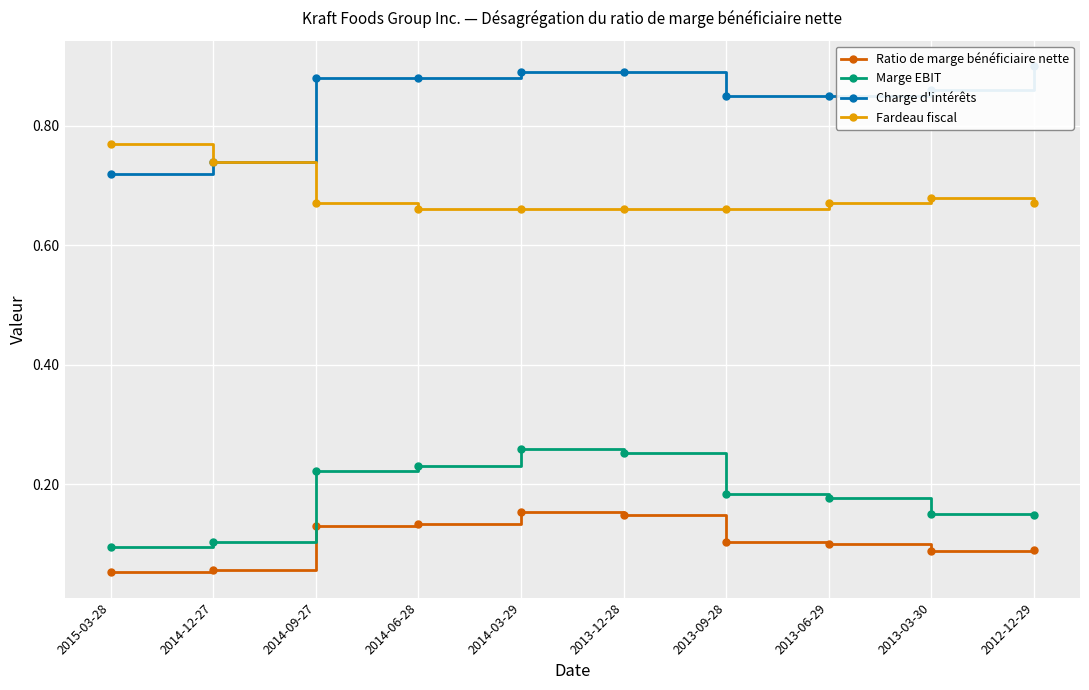

What are all the series names shown in the legend?

Ratio de marge bénéficiaire nette, Marge EBIT, Charge d'intérêts, Fardeau fiscal